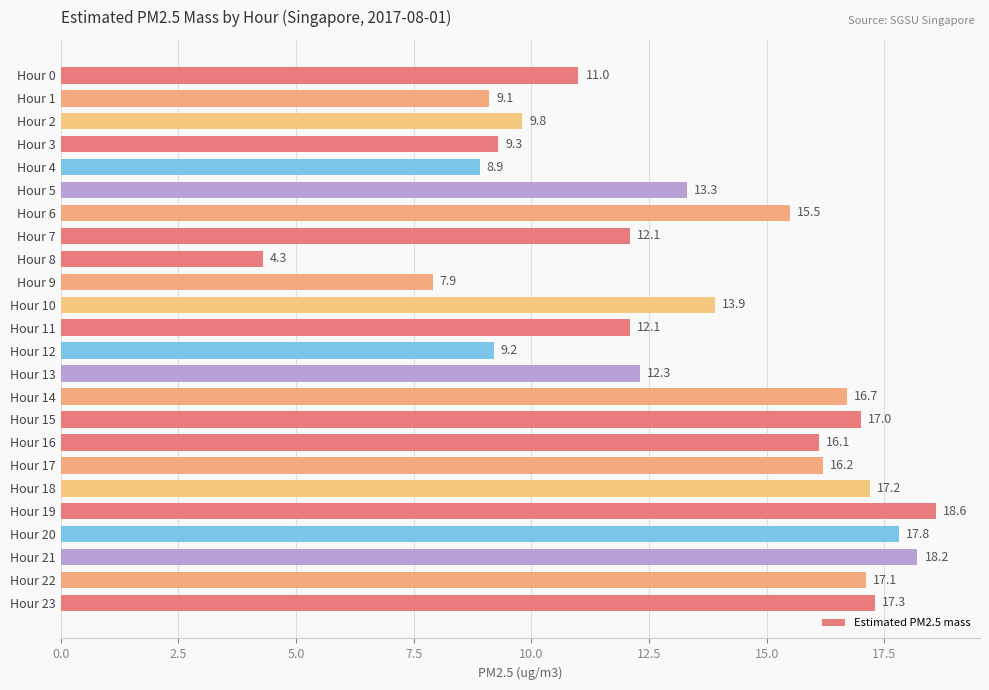

What is the maximum value shown in the chart?

18.6